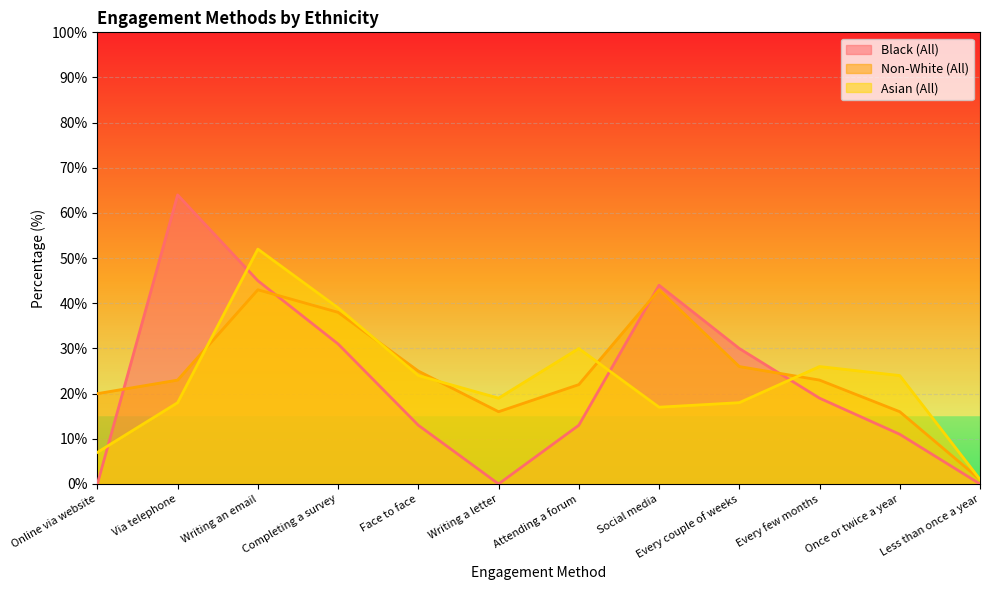

Reading left to right, transcribe all the data shown in this chart.

Black (All): Online via website=0	Via telephone=64	Writing an email=45	Completing a survey=31	Face to face=13	Writing a letter=0	Attending a forum=13	Social media=44	Every couple of weeks=30	Every few months=19	Once or twice a year=11	Less than once a year=0
Non-White (All): Online via website=20	Via telephone=23	Writing an email=43	Completing a survey=38	Face to face=25	Writing a letter=16	Attending a forum=22	Social media=43	Every couple of weeks=26	Every few months=23	Once or twice a year=16	Less than once a year=1
Asian (All): Online via website=7	Via telephone=18	Writing an email=52	Completing a survey=39	Face to face=24	Writing a letter=19	Attending a forum=30	Social media=17	Every couple of weeks=18	Every few months=26	Once or twice a year=24	Less than once a year=1